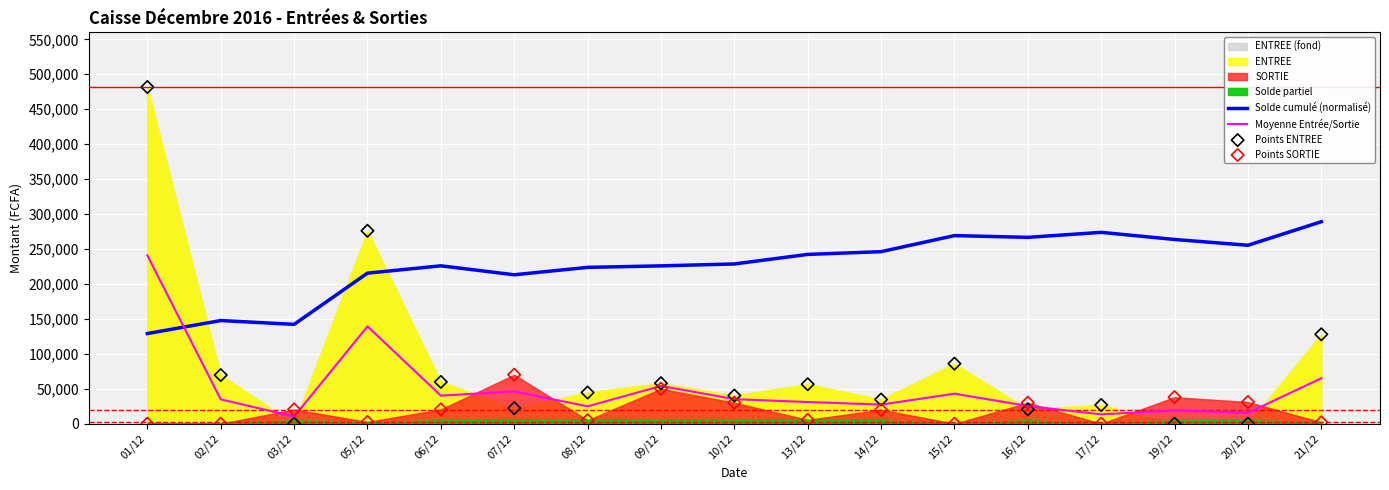

What is the total value across all series at 21/12?

483895.5